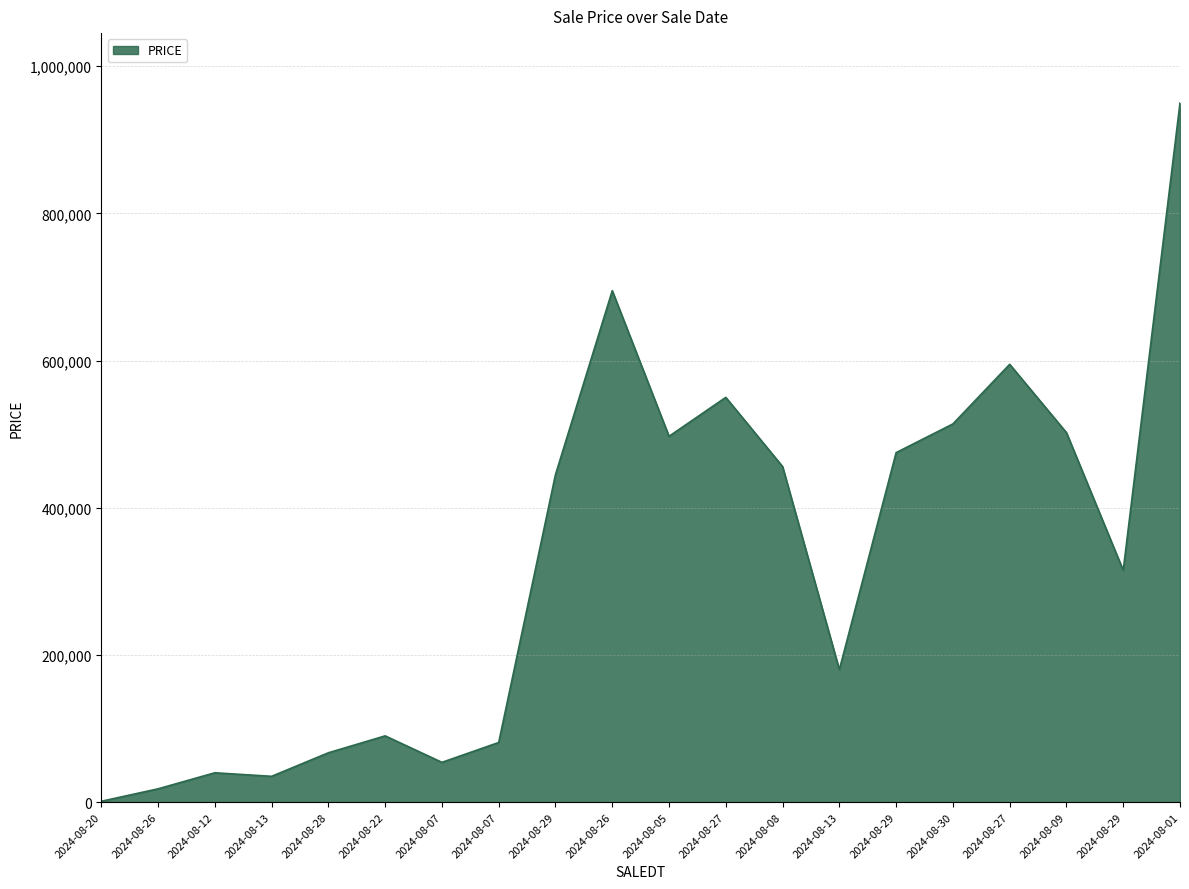

Is this an area chart (filled region under the line)?

Yes